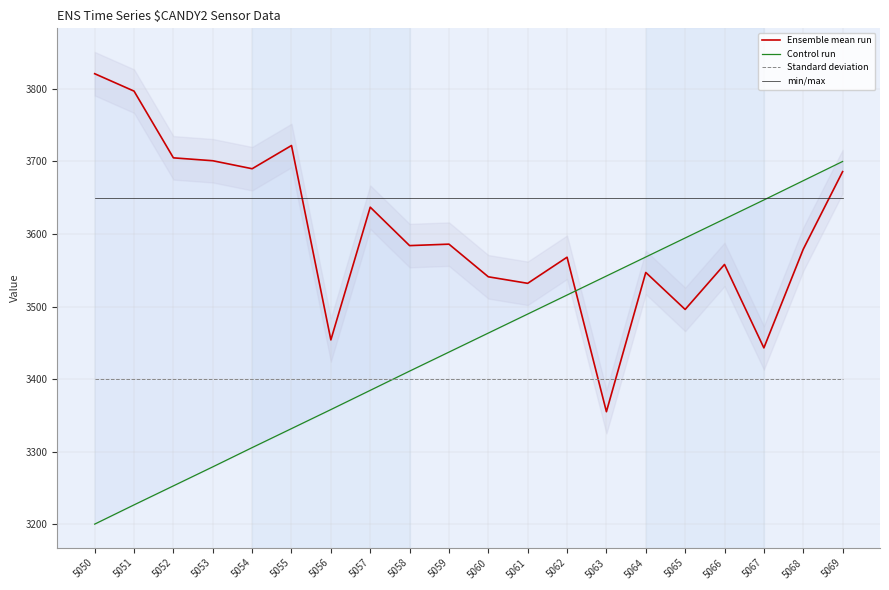

What is the approximate value of Control run at 5059?

3437.2